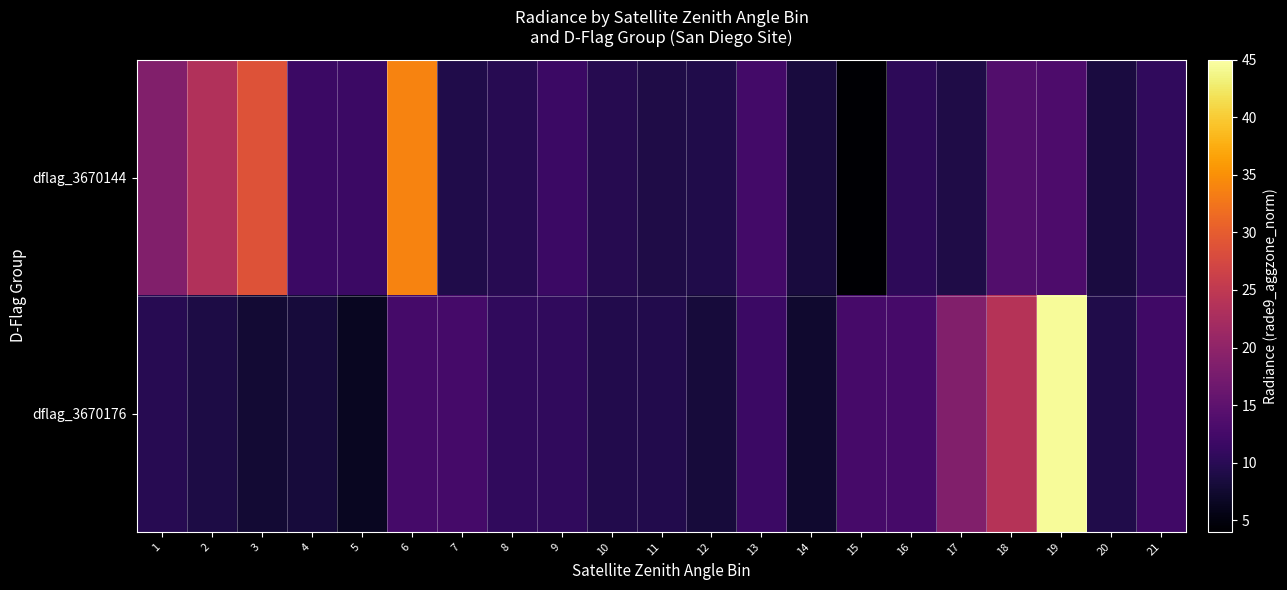

Between 4 and 13, which series saw the biggest shift?

dflag_3670176